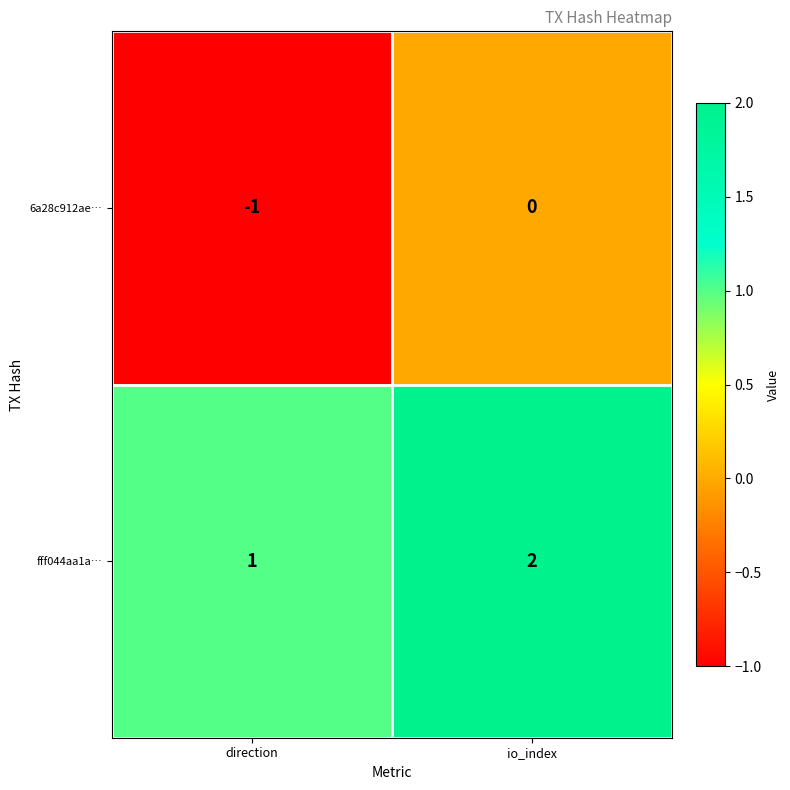

Rank the series at direction from highest to lowest value.

fff044aa1a…, 6a28c912ae…